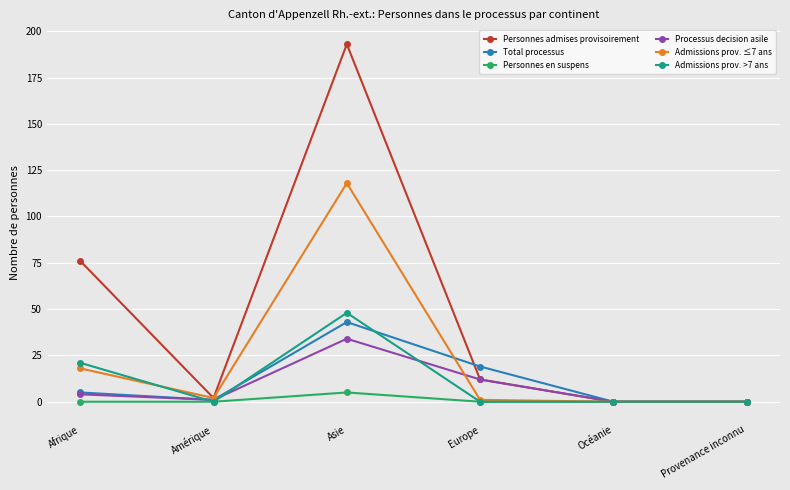

Where is the first local minimum for Admissions prov. >7 ans?

Amérique